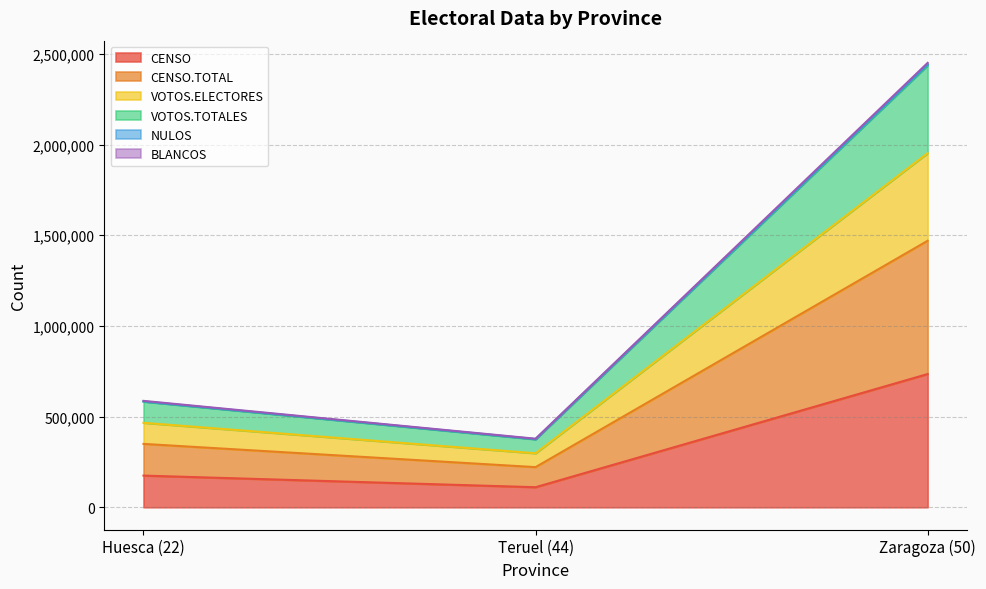

The value of CENSO at Zaragoza (50) is 734572. True or false?

True